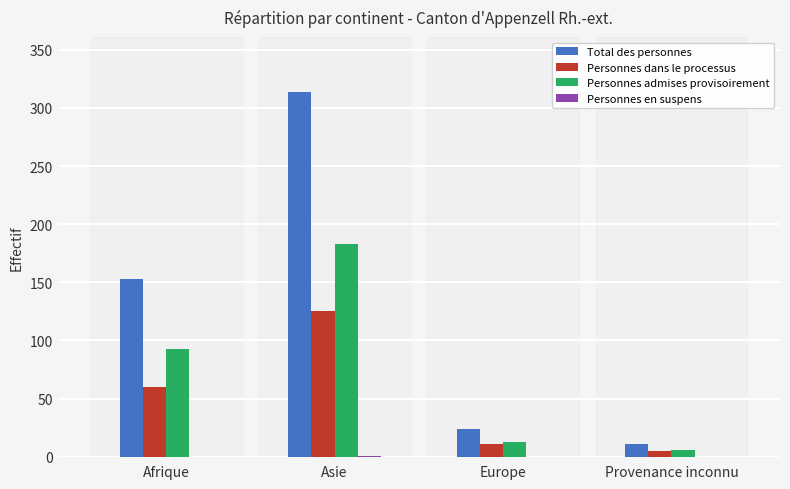

The Total des personnes series shows 24 at Europe. True or false?

True